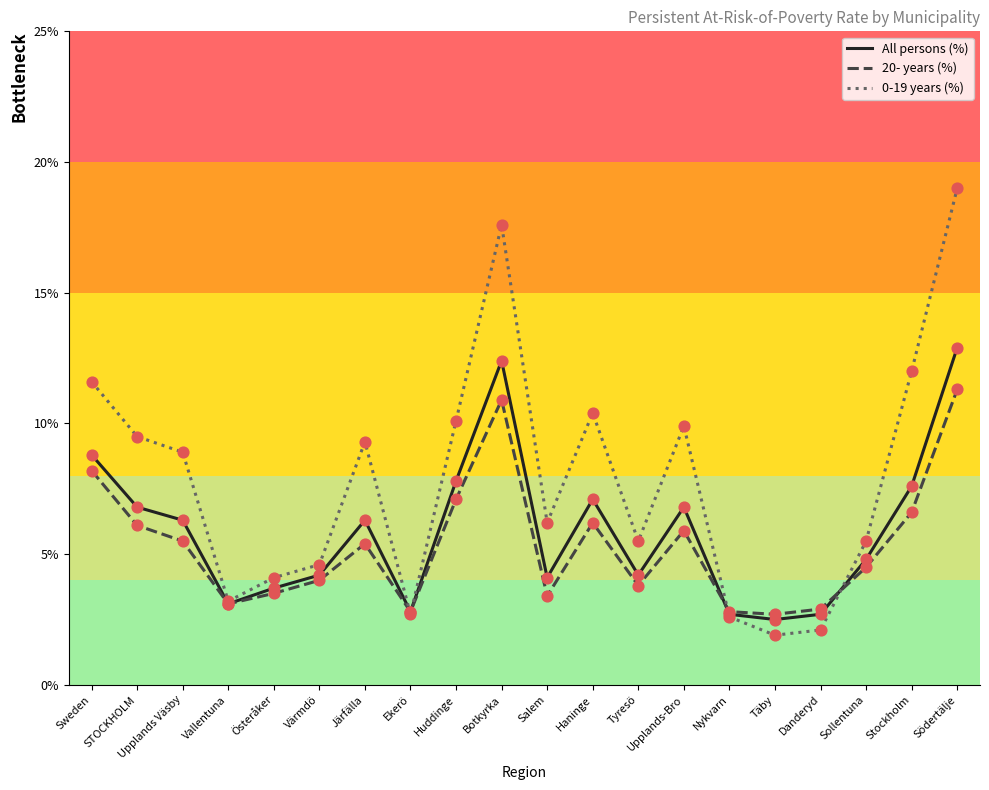

Between Salem and Upplands-Bro, which series saw the biggest shift?

0-19 years (%)